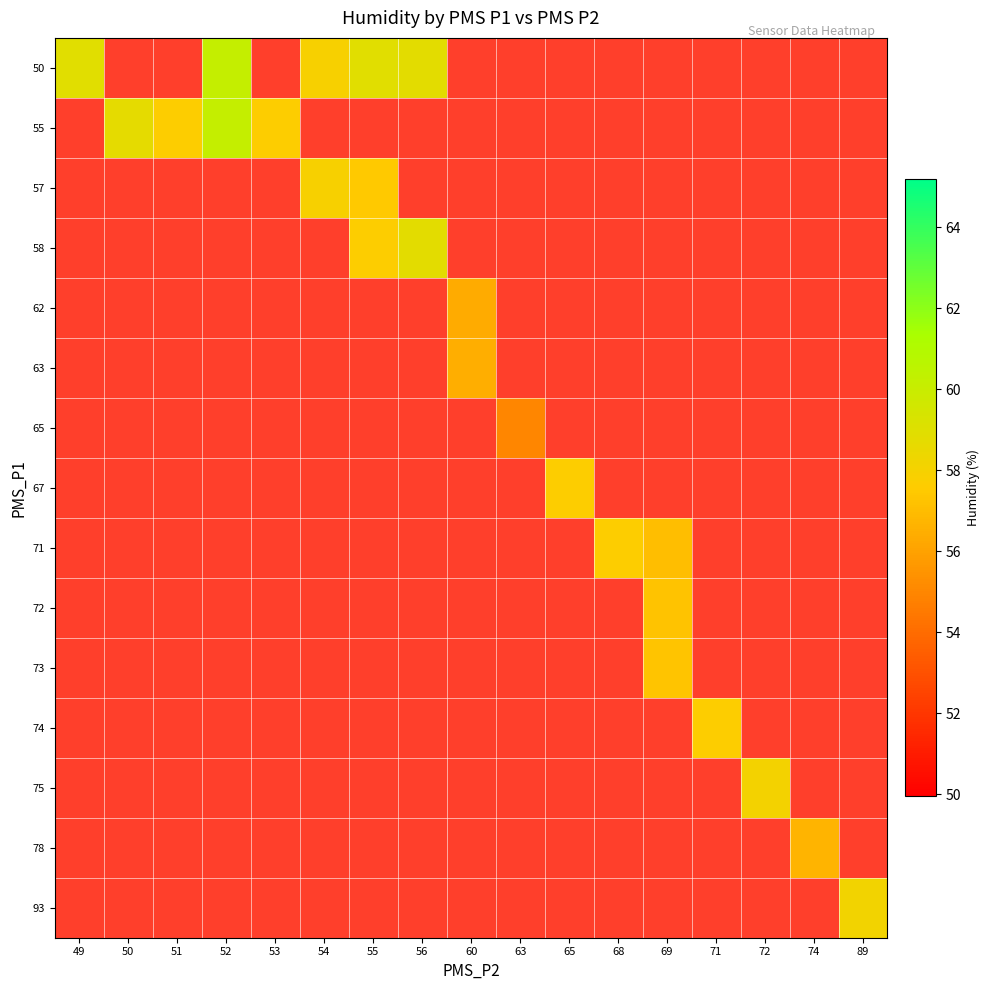

The 74 series shows 1.4 at 60. True or false?

False